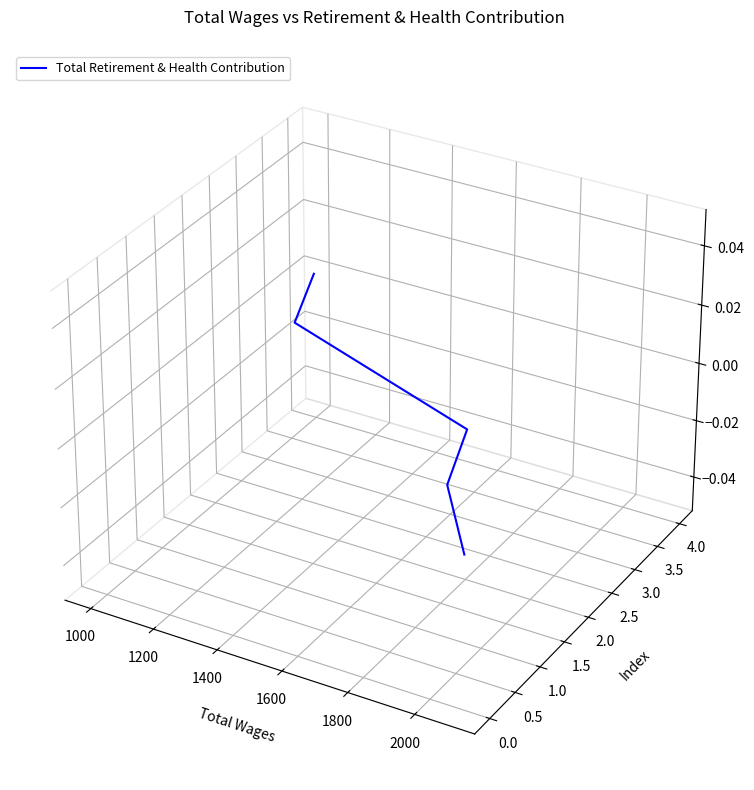

Between 1000 and 1200, which is larger?

1200